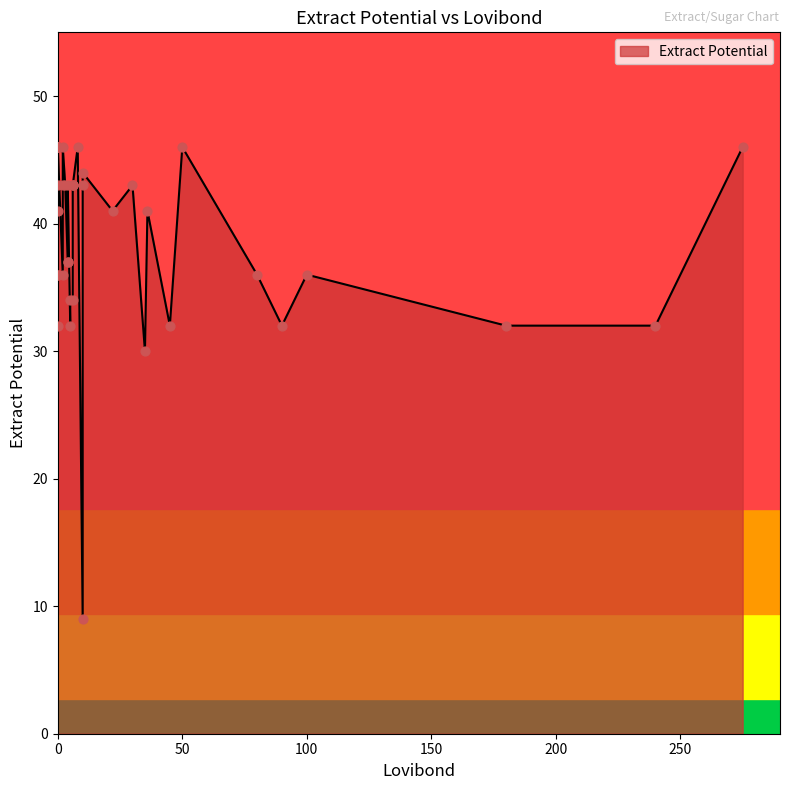

What is the ratio of the value at 240 to the value at 45?

1.0